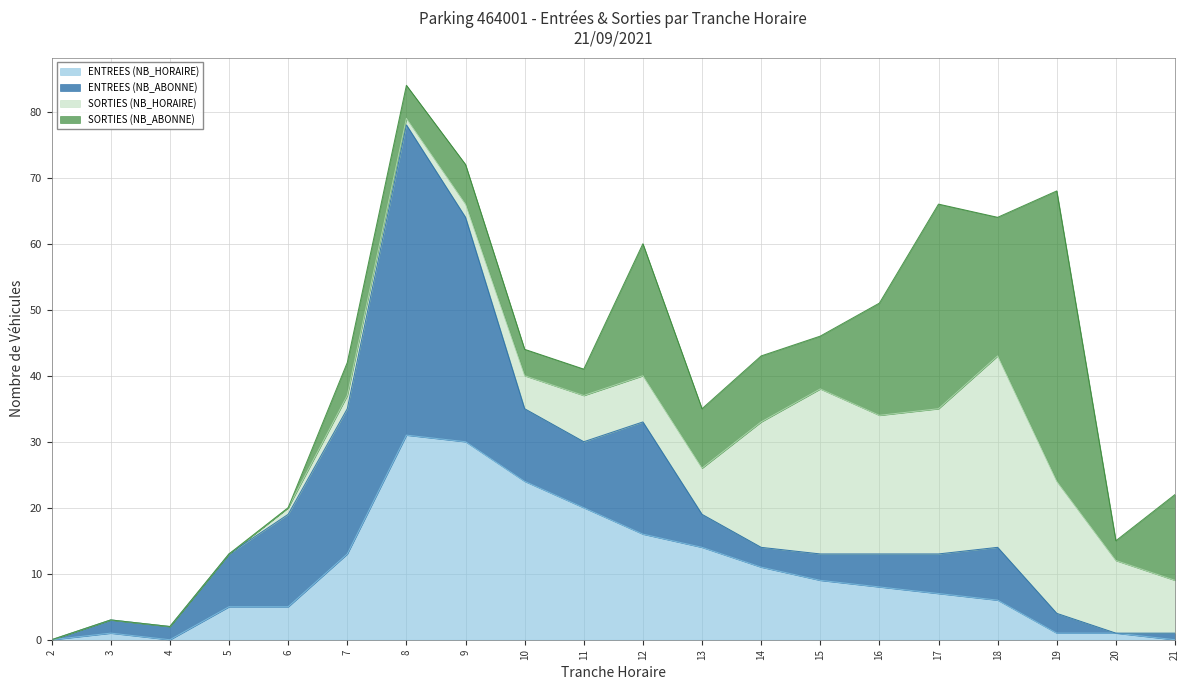

What is the maximum value shown in the chart?

47